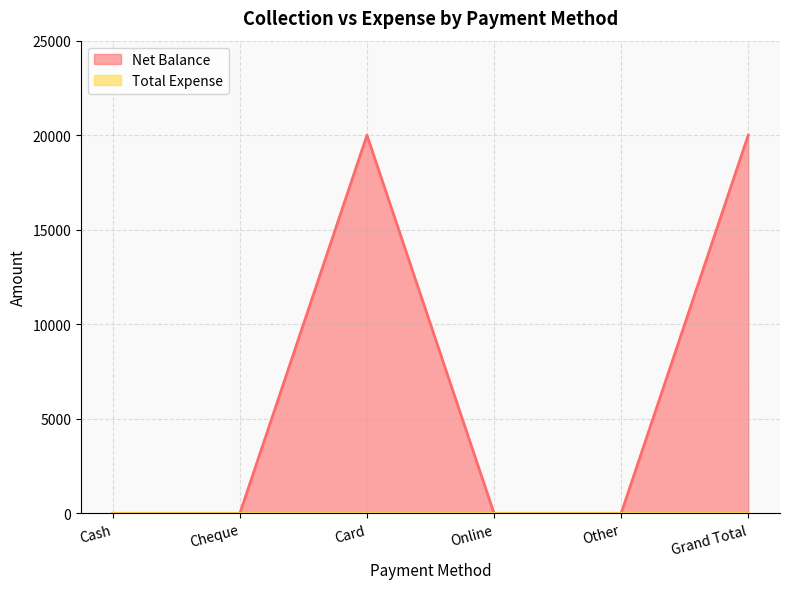

How many values are above zero?

2